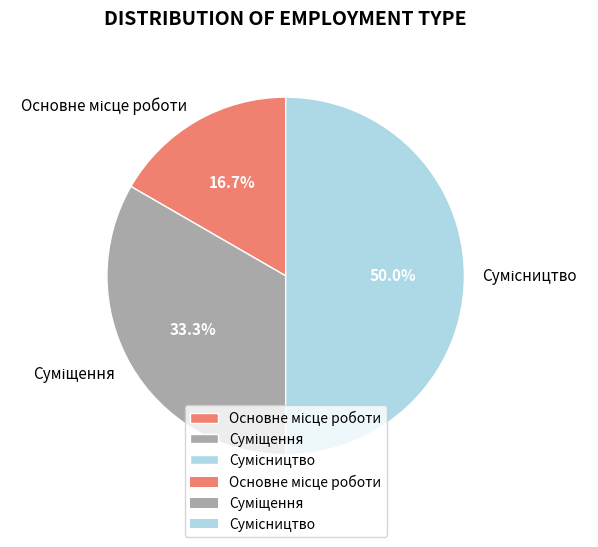

Does Основне місце роботи represent more than half of the total?

No